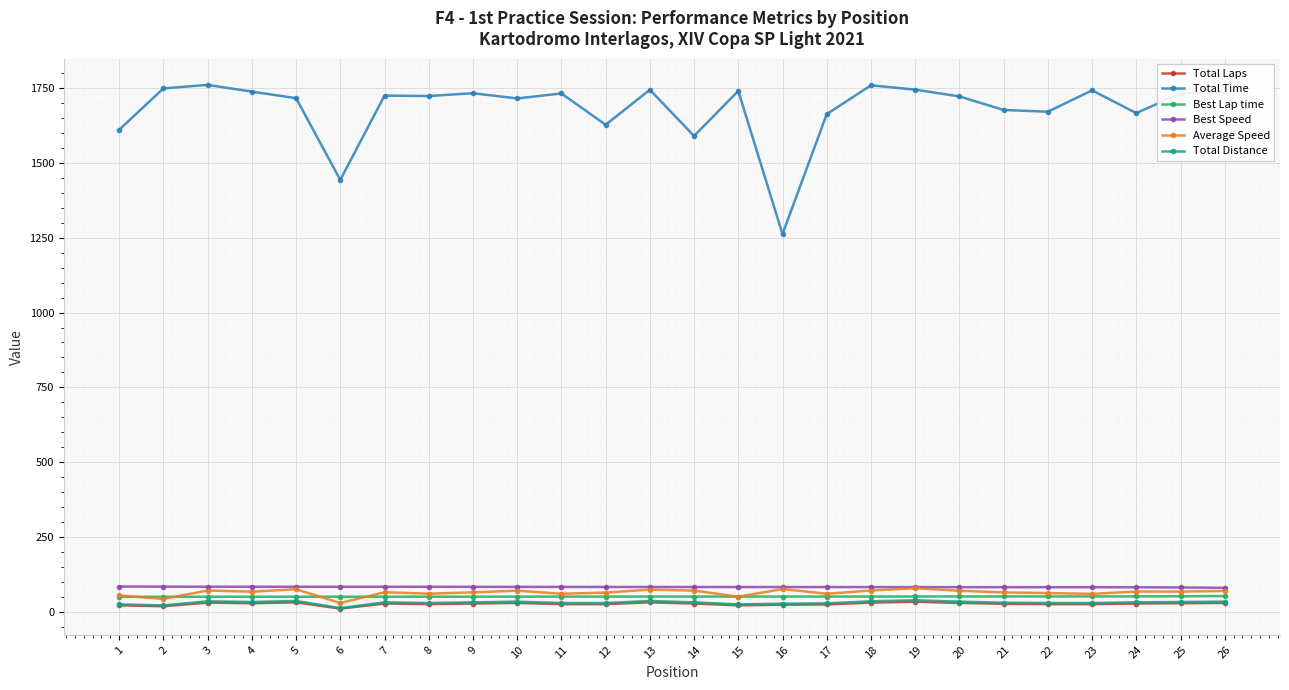

How many lines are shown in the chart?

6